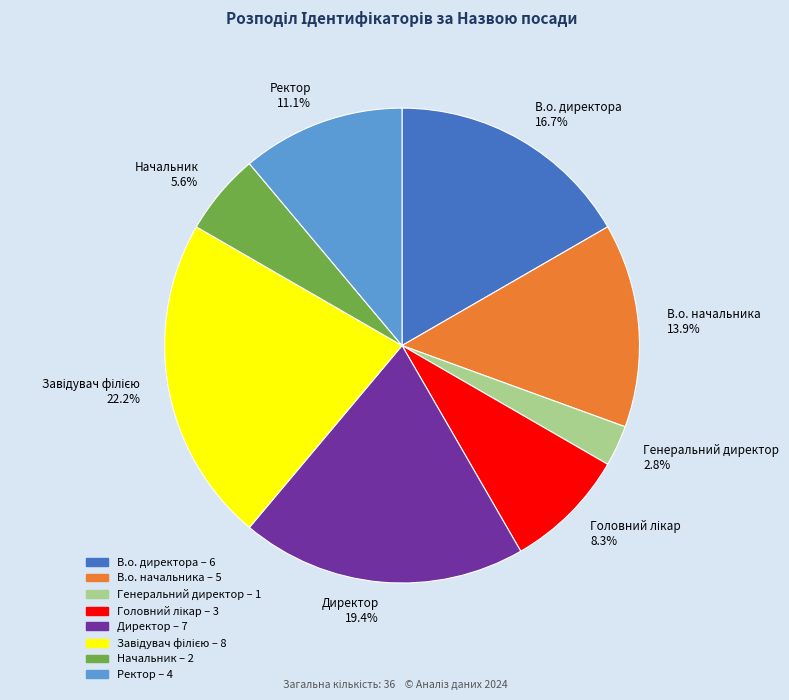

What percentage is NOT represented by Генеральний директор 2.8%?

97.2%